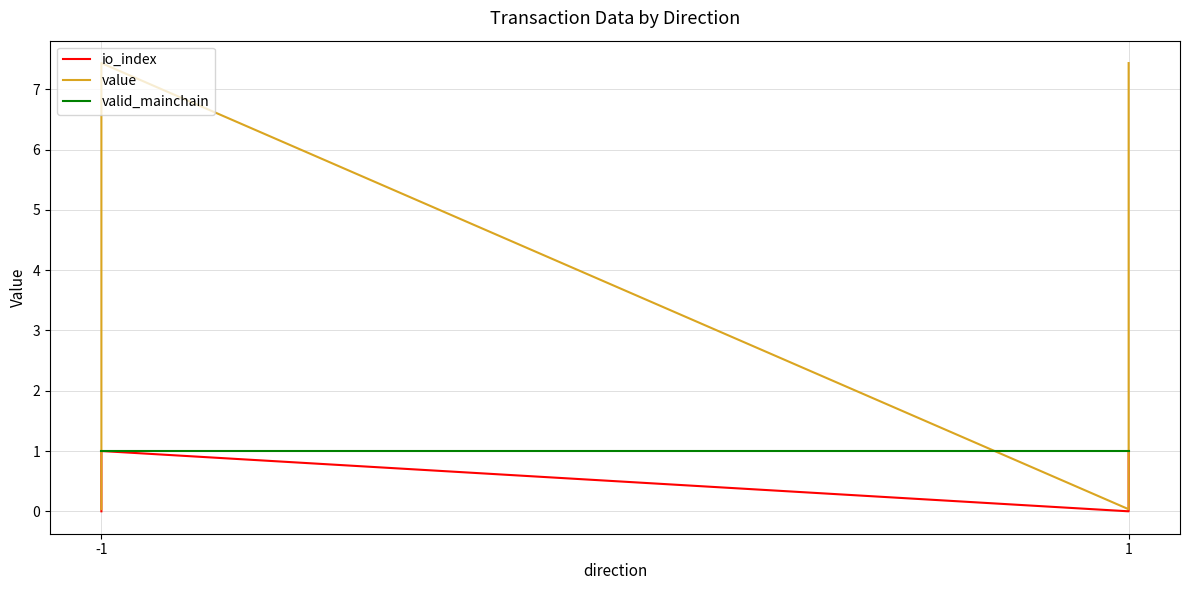

How many values in io_index are above zero?

2